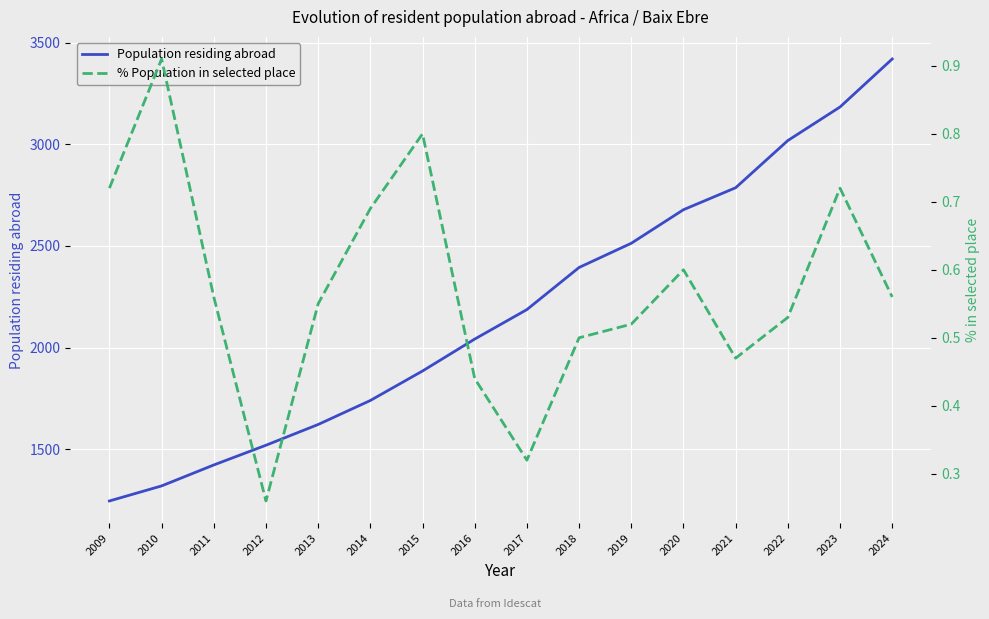

How many % Population in selected place values are between 0 and 1?

16